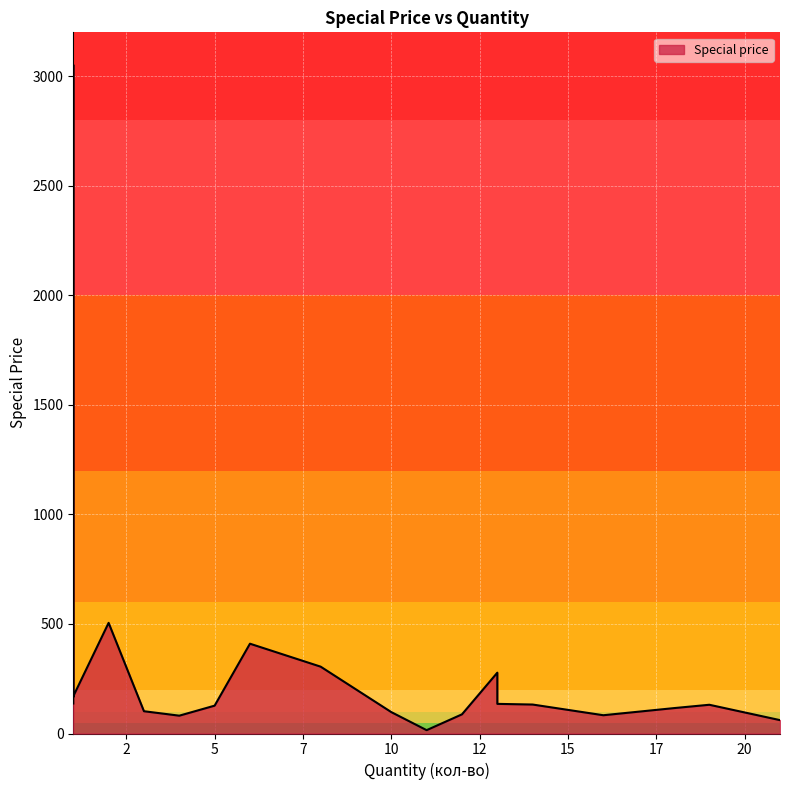

What is the difference between the second highest and minimum values?

489.8